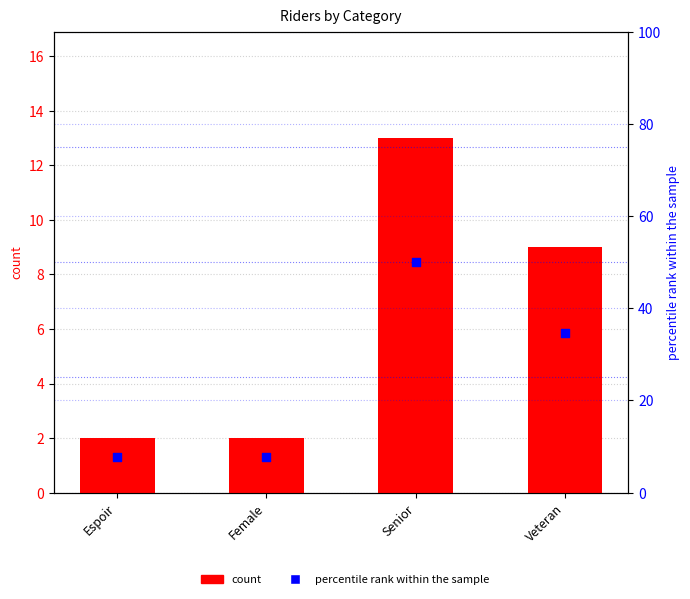

Which series has the largest total across all categories?

percentile rank within the sample